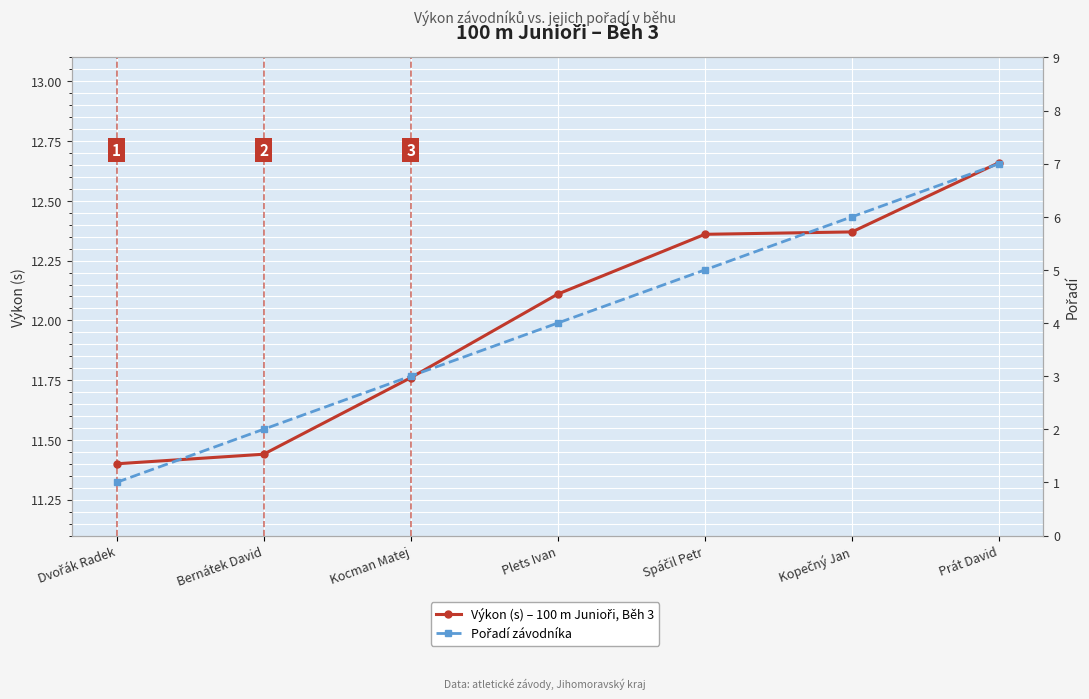

What is the greatest value displayed?

12.7